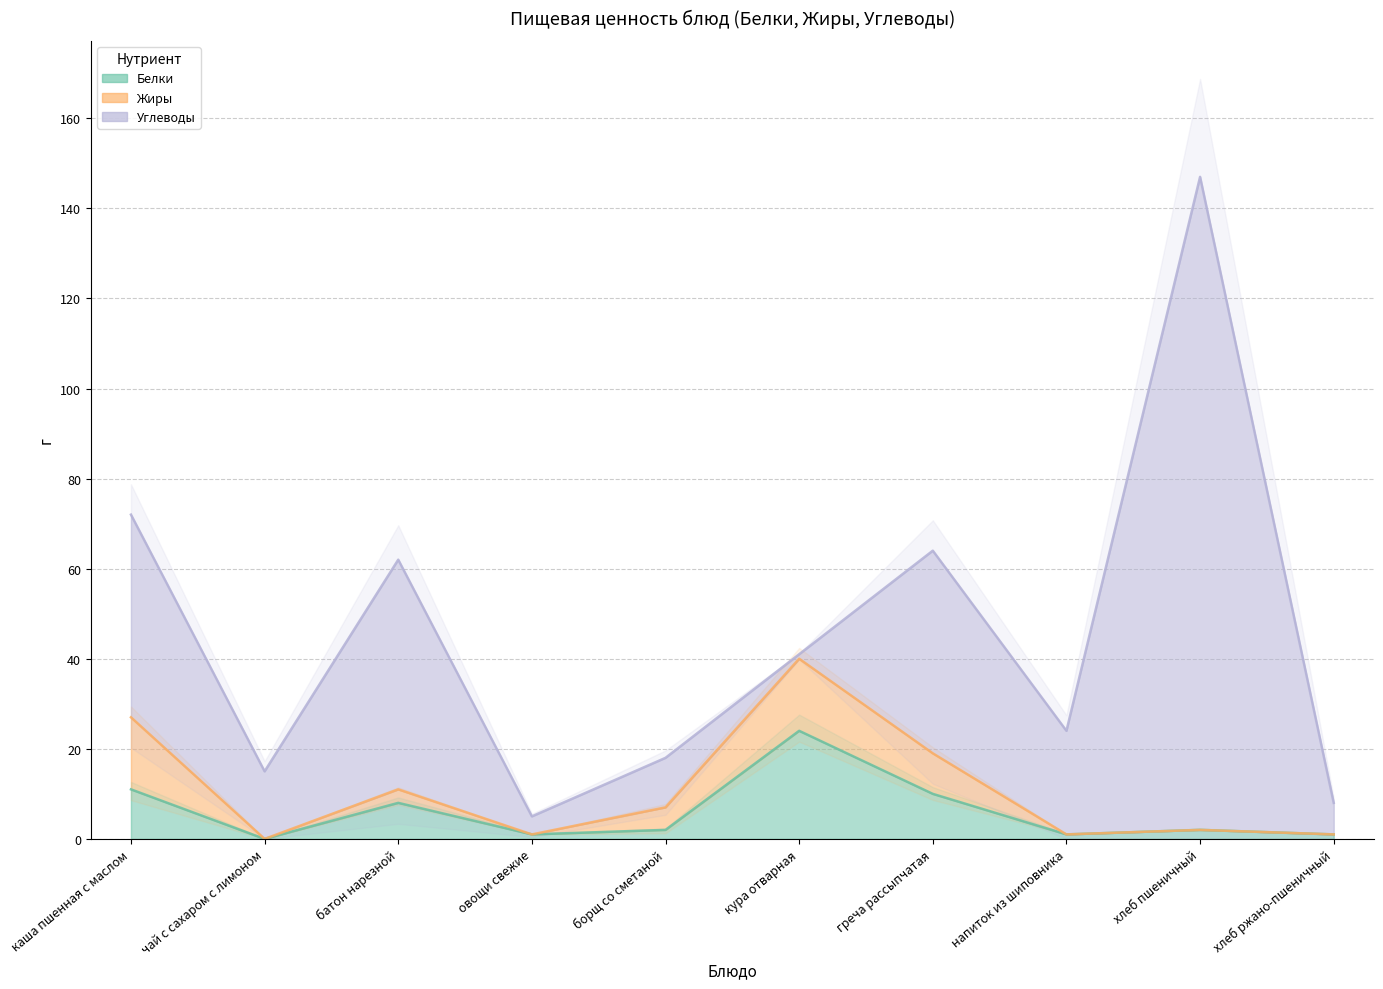

What is the spread (max minus min) of values at хлеб ржано-пшеничный?

7